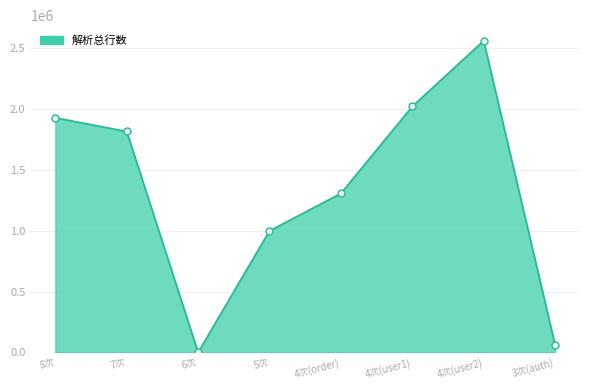

Which has a higher value, 4次(user1) or 4次(order)?

4次(user1)